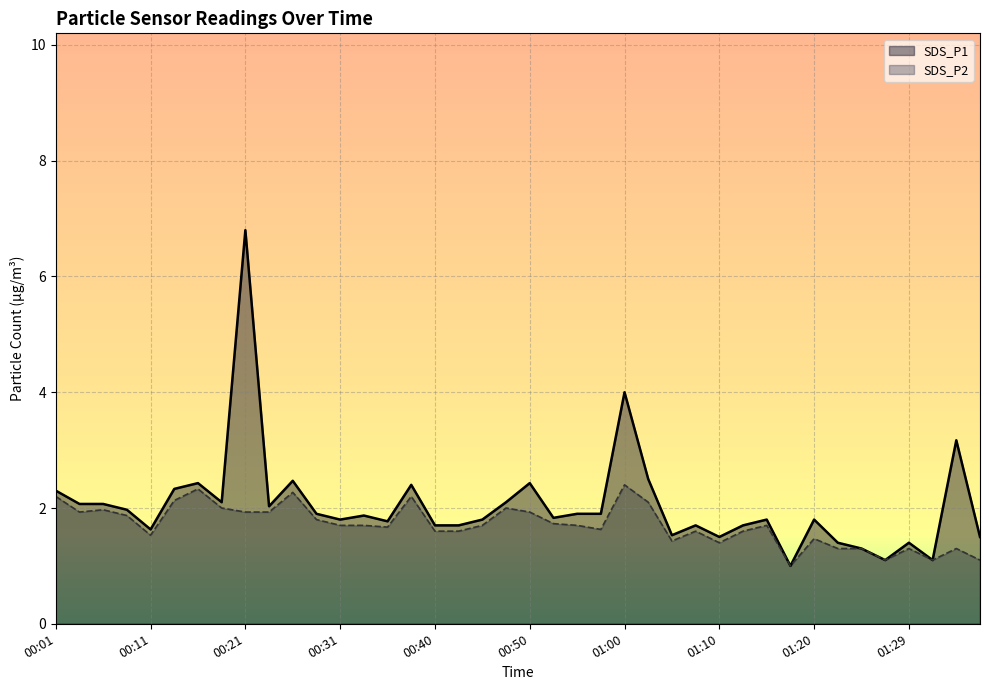

Between 00:40 and 01:27, which is larger?

00:40